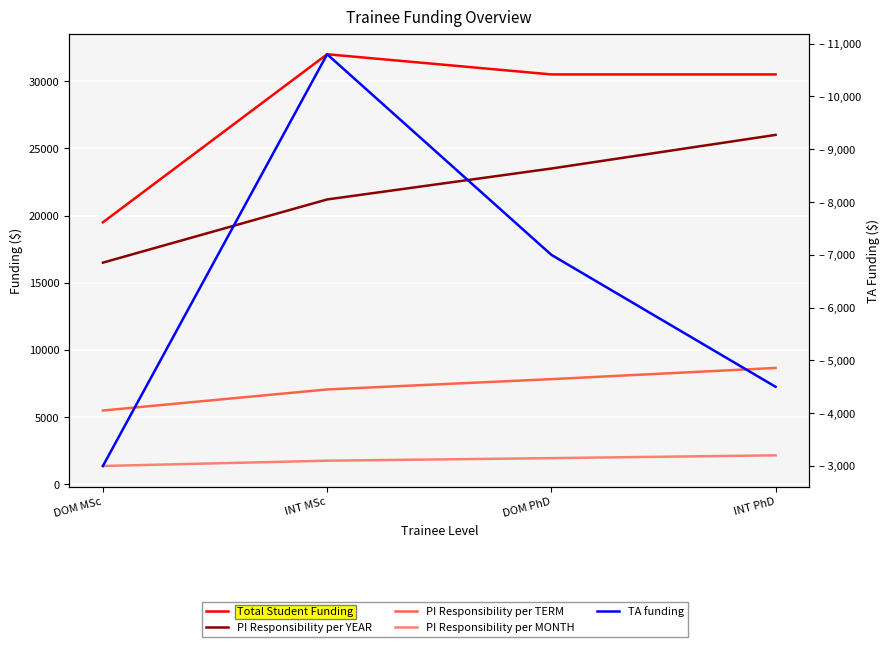

Which series has the widest spread of values?

Total Student Funding